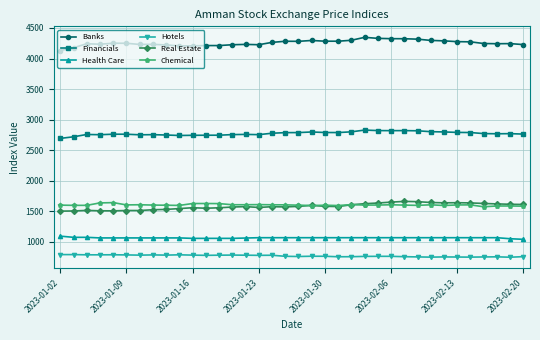

What is the lowest value of the Financials series?

2694.2